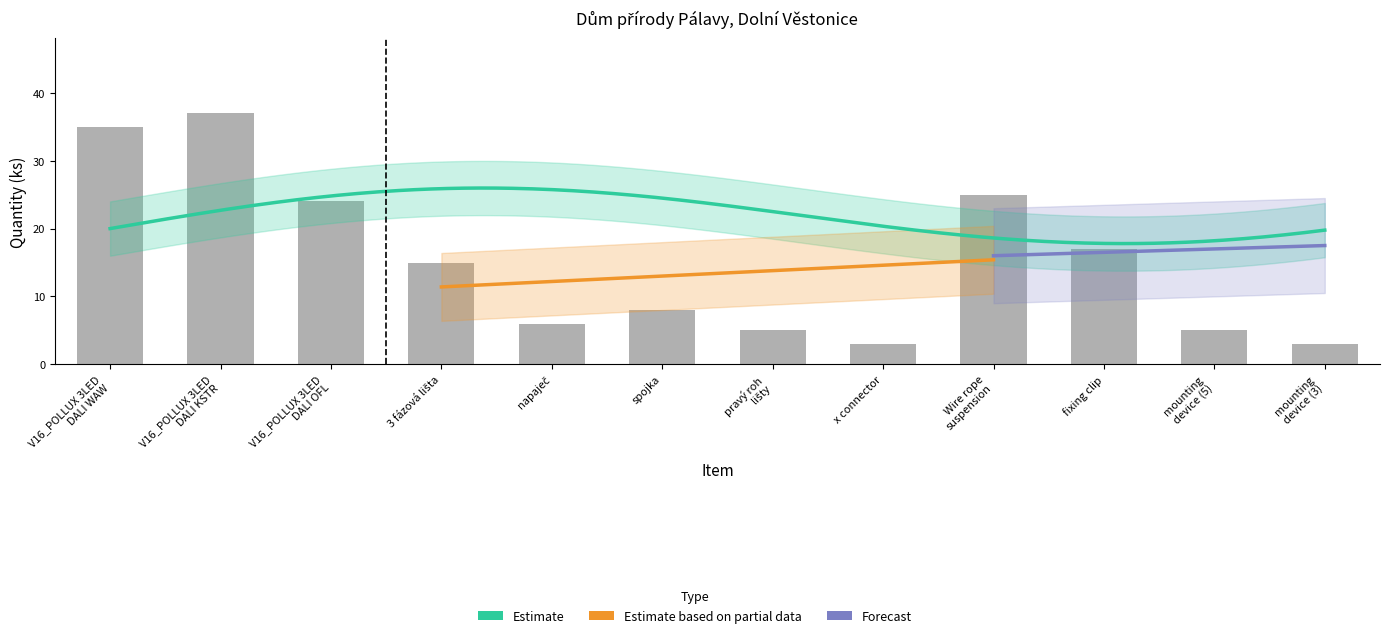

Rank the categories by value from lowest to highest.

x connector, mounting
device (3), pravý roh
lišty, mounting
device (5), napaječ, spojka, 3 fázová lišta, fixing clip, V16_POLLUX 3LED
DALI OFL, Wire rope
suspension, V16_POLLUX 3LED
DALI WAW, V16_POLLUX 3LED
DALI KSTR